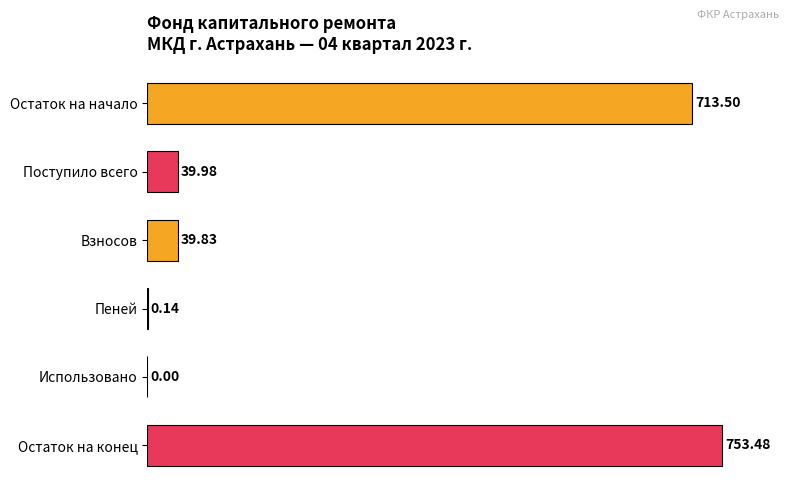

Are the bars horizontal?

Yes